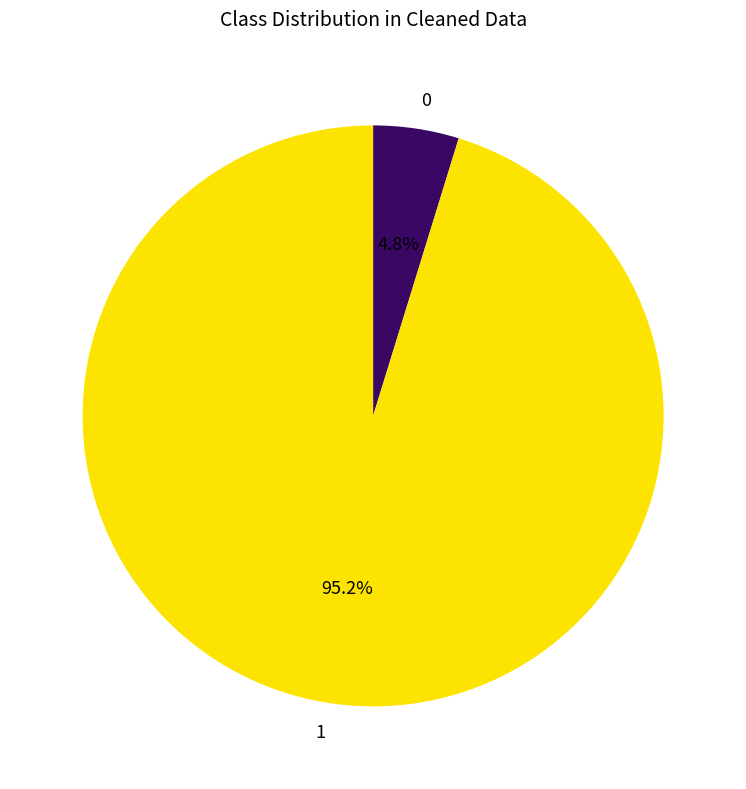

Is there any slice that represents more than half of the pie?

Yes